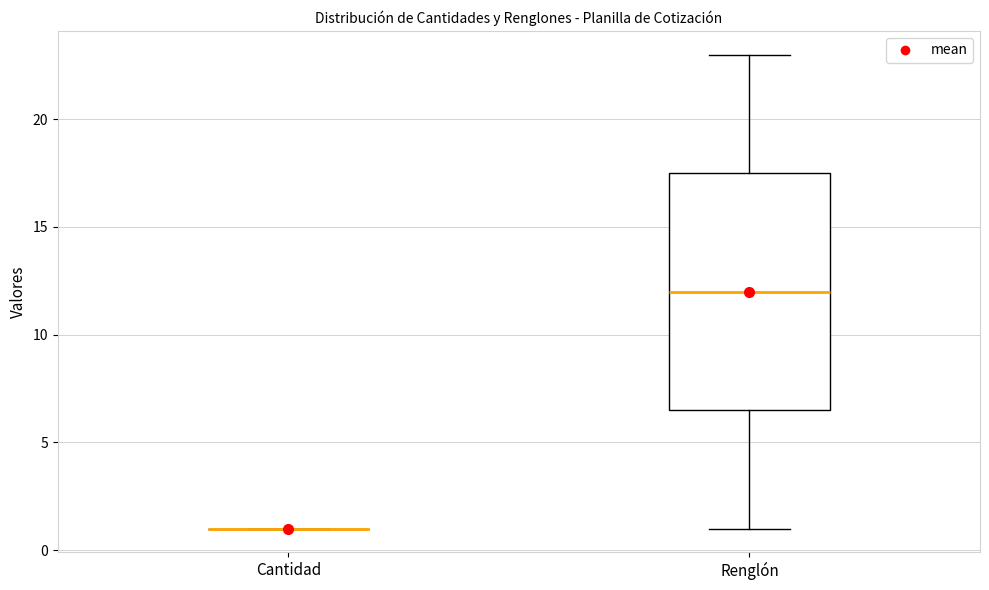

Where is the upper edge of the box for Renglón on the y-axis? The values are not printed on the chart, so give them approximately, as read against the axis.

17.5